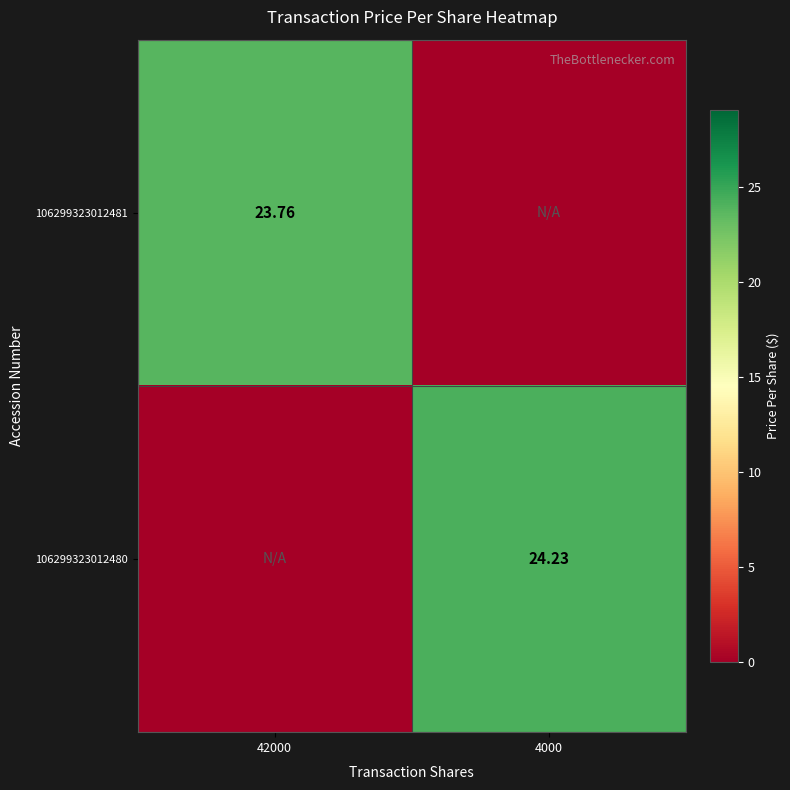

Is the value of 106299323012481 at 42000 greater than the value of 106299323012480 at 4000?

No